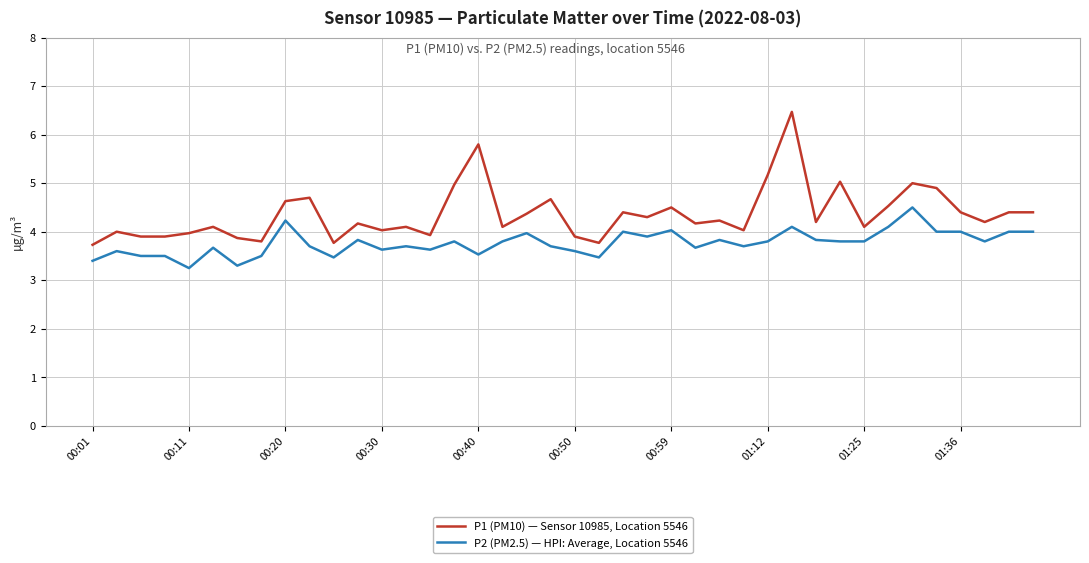

Which series has the largest total across all categories?

P1 (PM10) — Sensor 10985, Location 5546